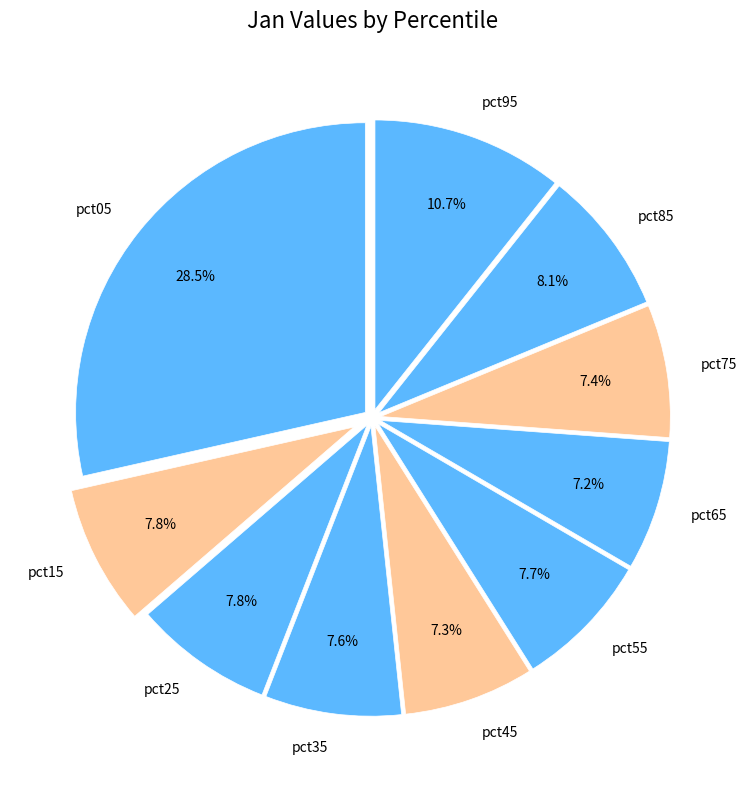

How many slices are in this pie chart?

10